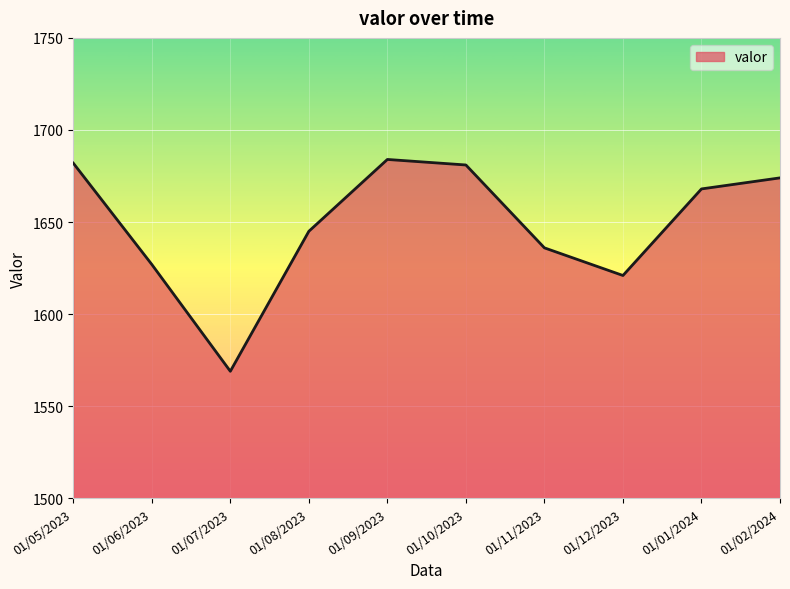

What position from the right is 01/05/2023?

10